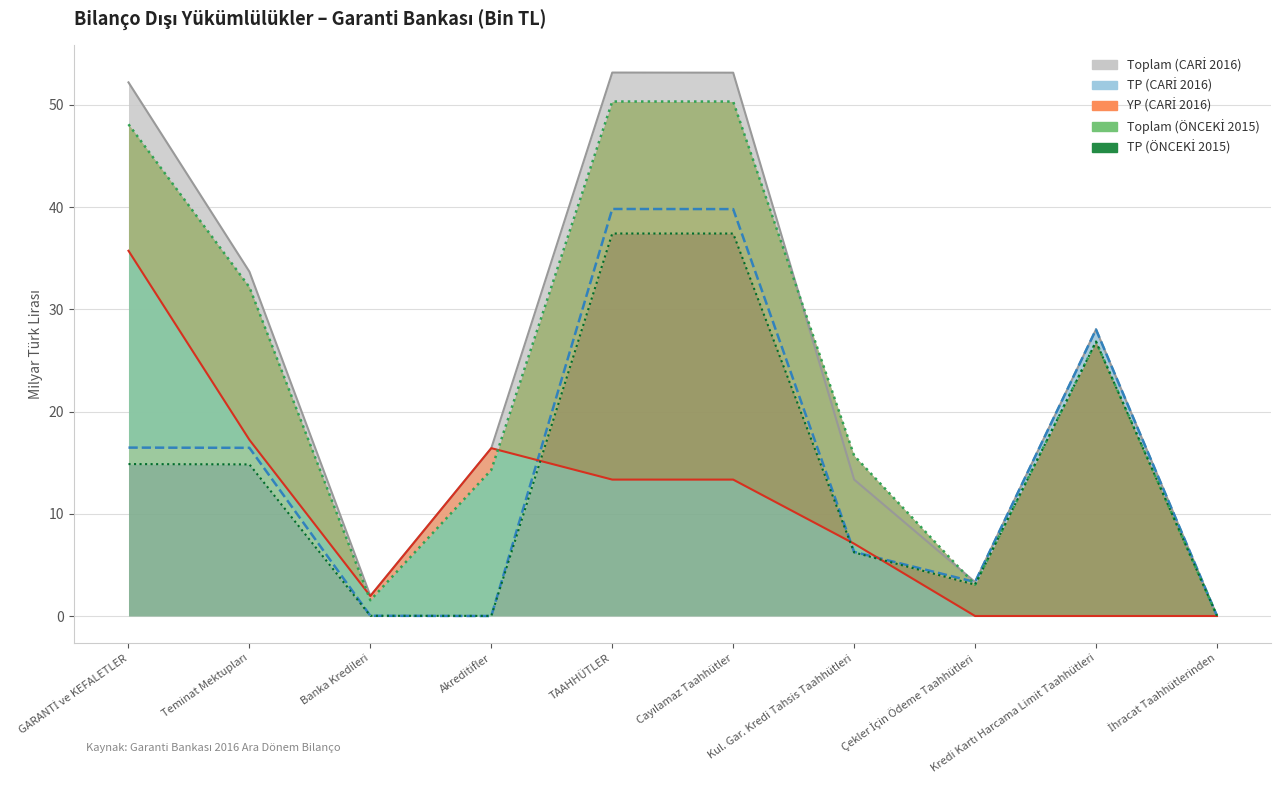

Which series has the largest total across all categories?

Toplam (CARİ)